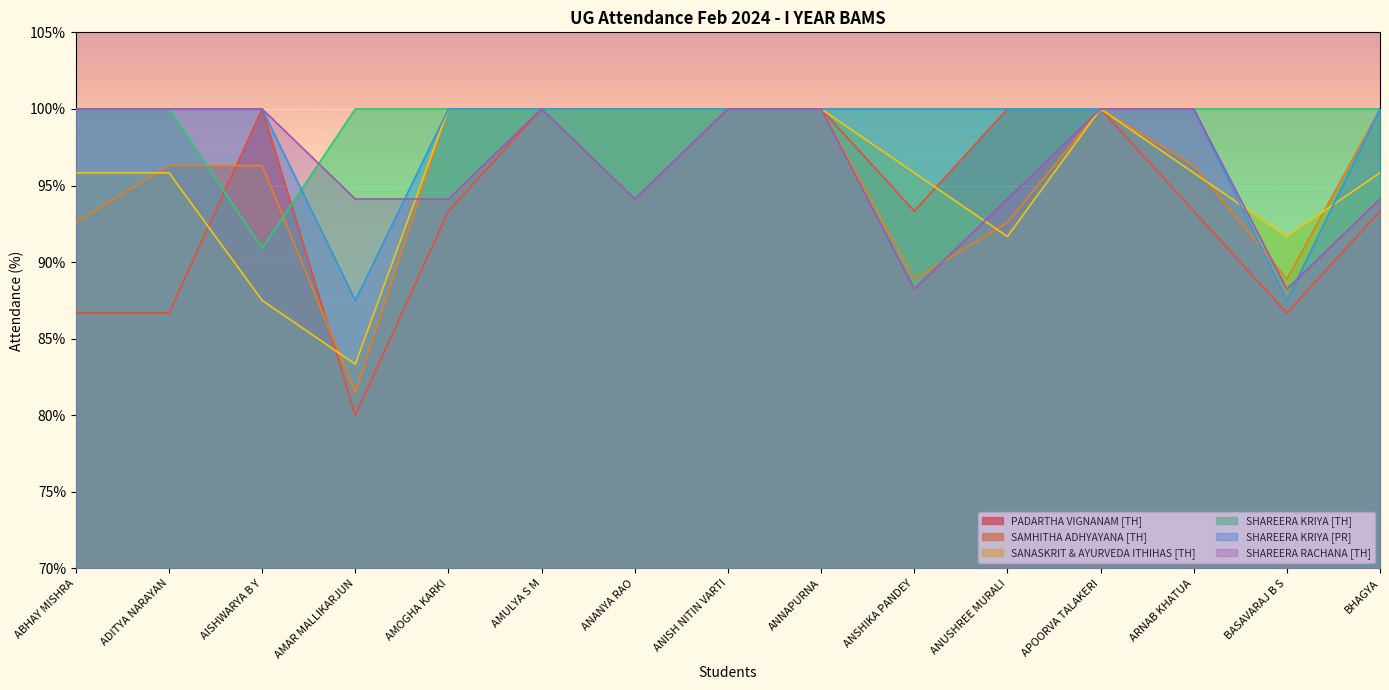

At which label does PADARTHA VIGNANAM [TH] first exceed 93?

AISHWARYA B Y